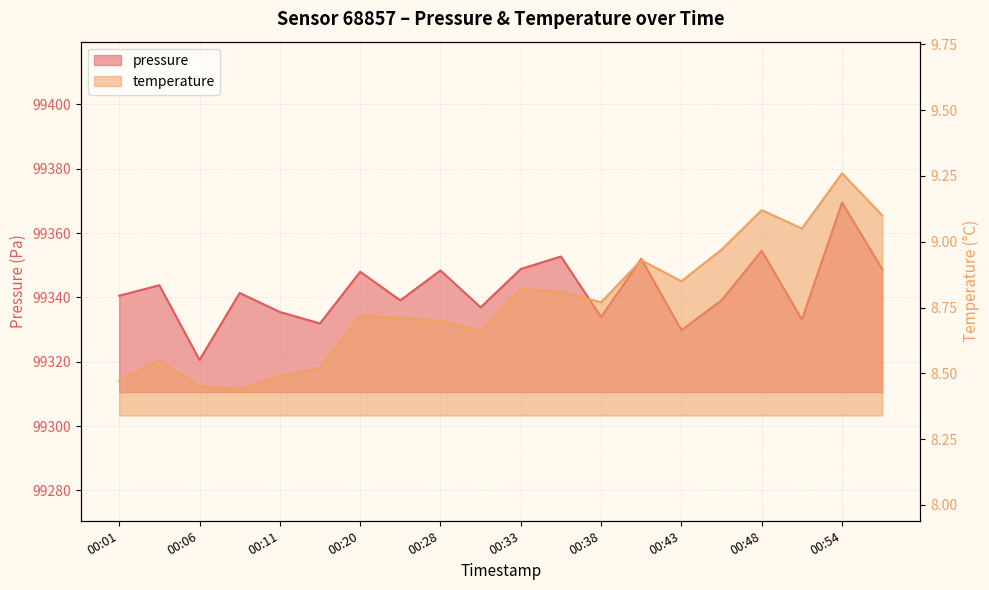

In pressure, how many points are lower than both neighbors (excluding endpoints)?

7